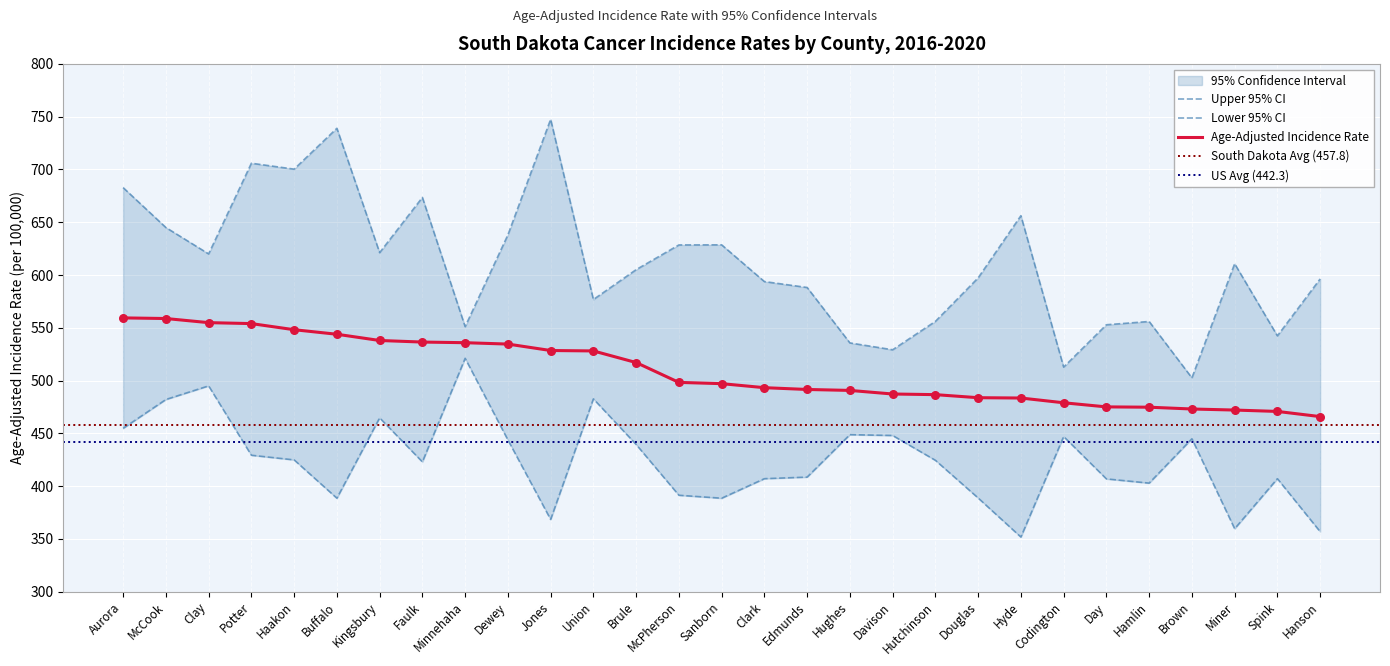

The Age-Adjusted Incidence Rate series shows 815.8 at Clark. True or false?

False